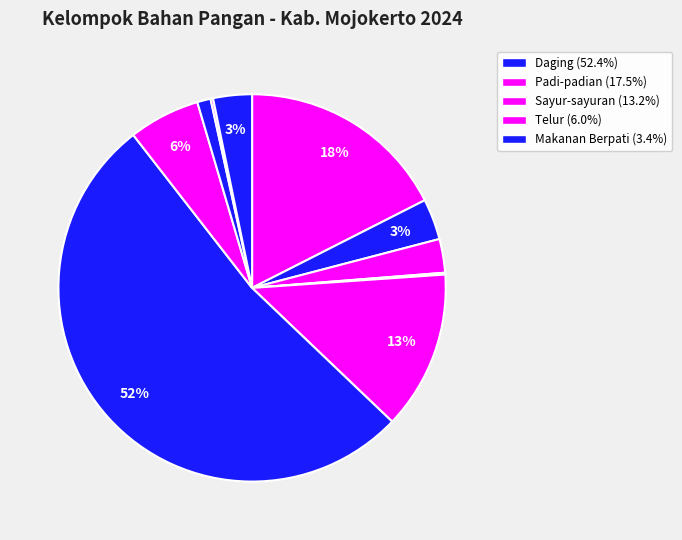

Rank the categories by value from lowest to highest.

Buah-buahan, Ikan, Susu, Buah Biji Berminyak, Minyak dan Lemak, Makanan Berpati, Telur, Sayur-sayuran, Padi-padian, Daging